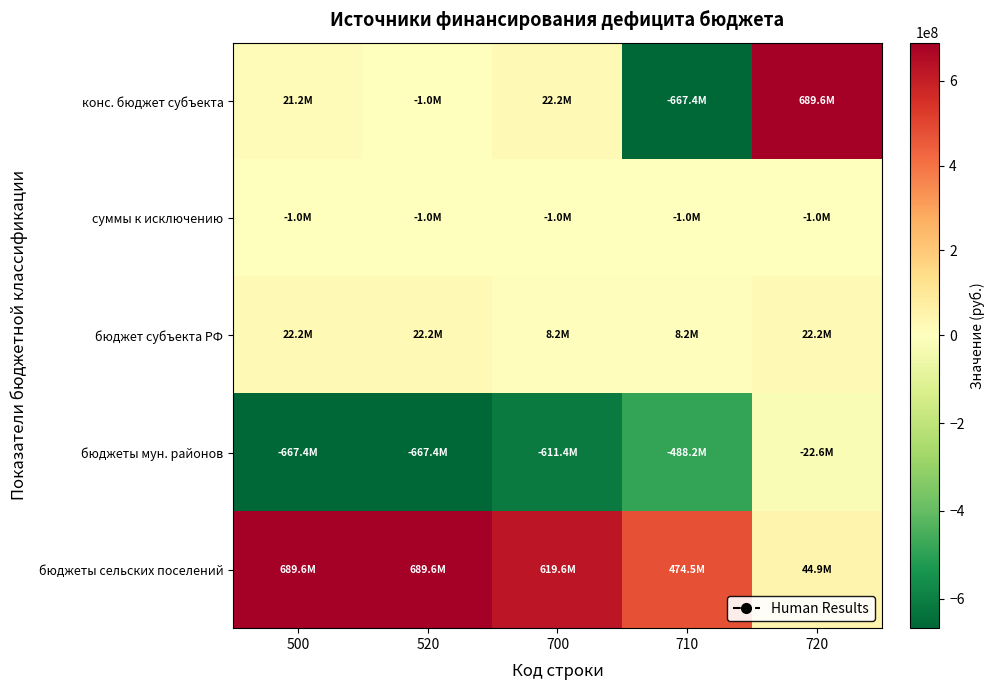

Reading left to right, extract all data points from this chart.

конс. бюджет субъекта: 500=21237903.2	520=-1000000.0	700=22237903.2	710=-667385404.8	720=689623308.0
суммы к исключению: 500=-1000000.0	520=-1000000.0	700=-1000000.0	710=-1000000.0	720=-1000000.0
бюджет субъекта РФ: 500=22237903.2	520=22237903.2	700=8227371.0	710=8227371.0	720=22237903.2
бюджеты мун. районов: 500=-667385404.8	520=-667385404.8	700=-611400866.3	710=-488153441.0	720=-22618797.6
бюджеты сельских поселений: 500=689623308.0	520=689623308.0	700=619628237.4	710=474502052.0	720=44870206.8